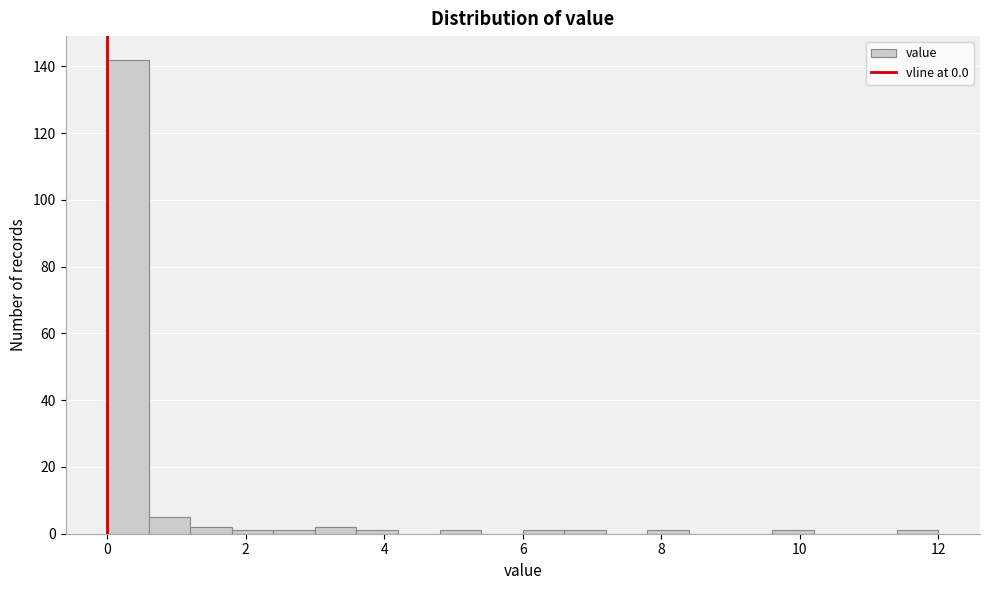

Around what value on the x-axis is the tallest bar? Give the approximate position of its centre, as read against the axis.

0.4